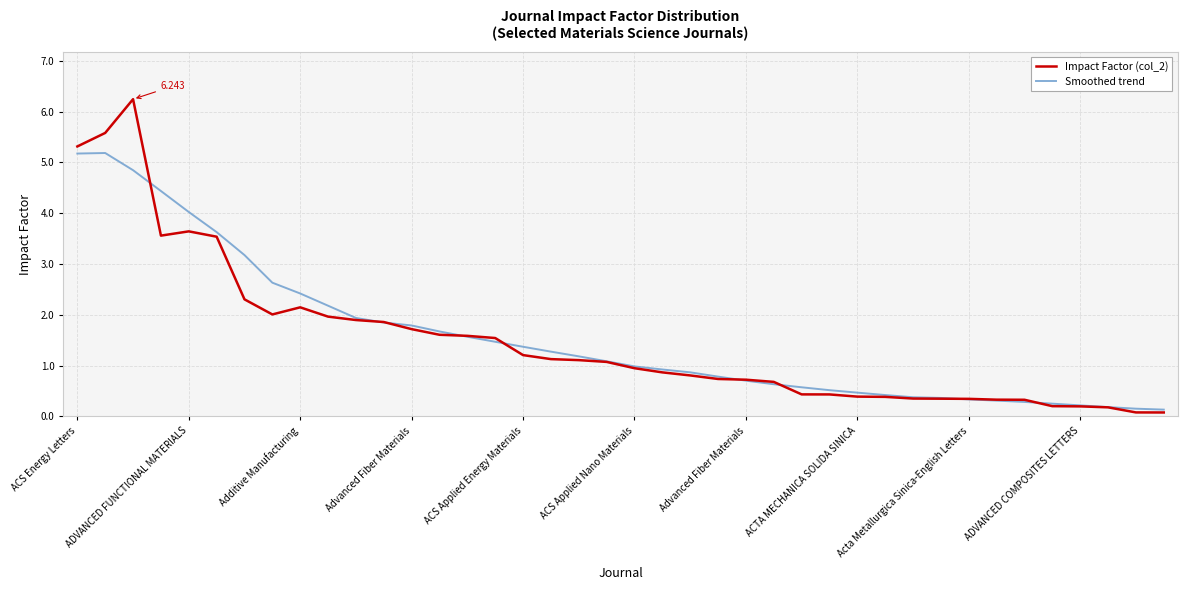

Reading left to right, transcribe all the data shown in this chart.

Impact Factor (col_2): 5.3	5.6	6.2	3.6	3.6	3.5	2.3	2.0	2.1	2.0	1.9	1.9	1.7	1.6	1.6	1.5	1.2	1.1	1.1	1.1	0.9	0.9	0.8	0.7	0.7	0.7	0.4	0.4	0.4	0.4	0.4	0.3	0.3	0.3	0.3	0.2	0.2	0.2	0.1	0.1
Smoothed trend: 5.2	5.2	4.8	4.4	4.0	3.6	3.2	2.6	2.4	2.2	1.9	1.8	1.8	1.7	1.6	1.5	1.4	1.3	1.2	1.1	1.0	0.9	0.9	0.8	0.7	0.6	0.6	0.5	0.5	0.4	0.4	0.4	0.3	0.3	0.3	0.3	0.2	0.2	0.2	0.1